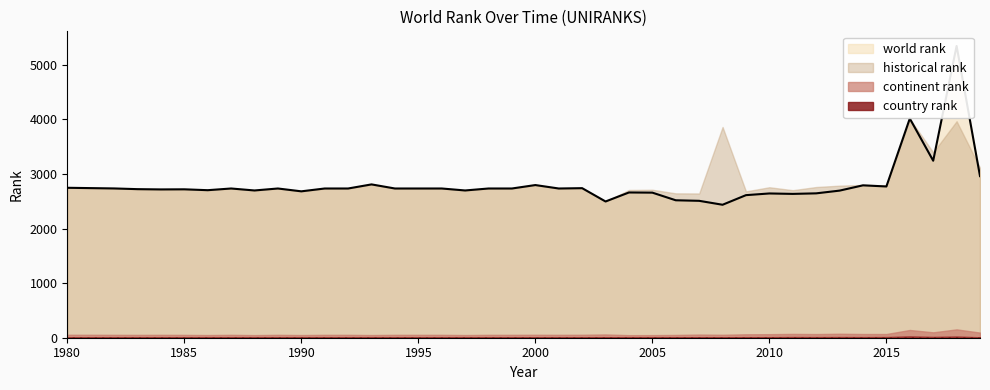

Rank the series at 2012 from highest to lowest value.

historical rank, world rank, continent rank, country rank